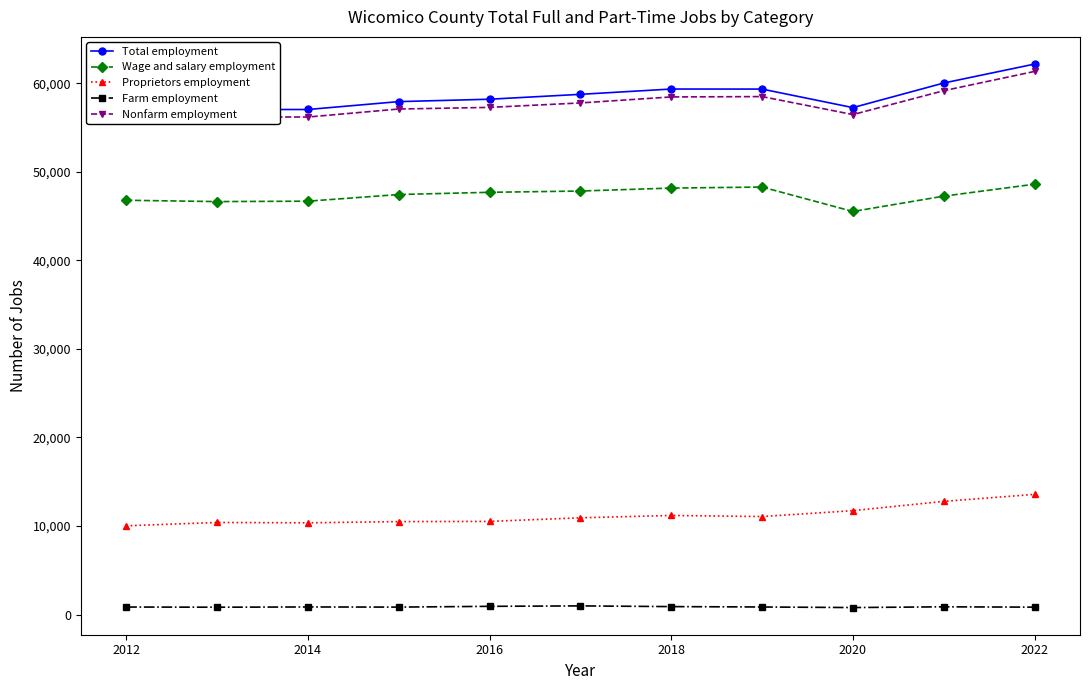

What is the sum of all Wage and salary employment values?

521015